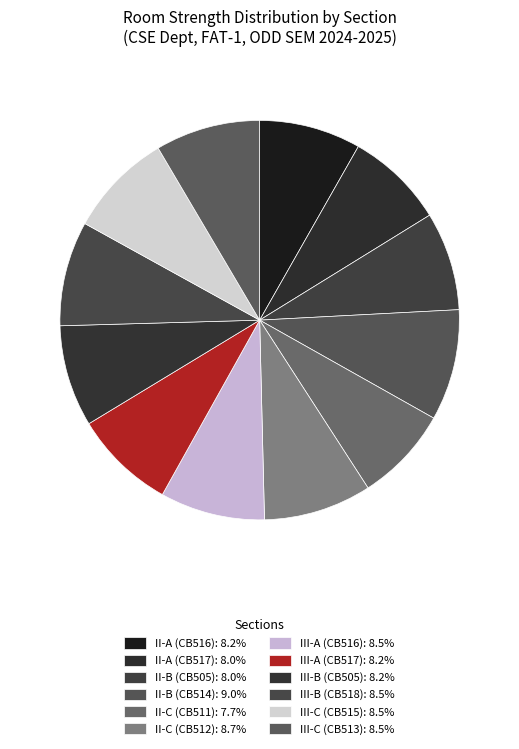

Does any single category account for the majority?

No